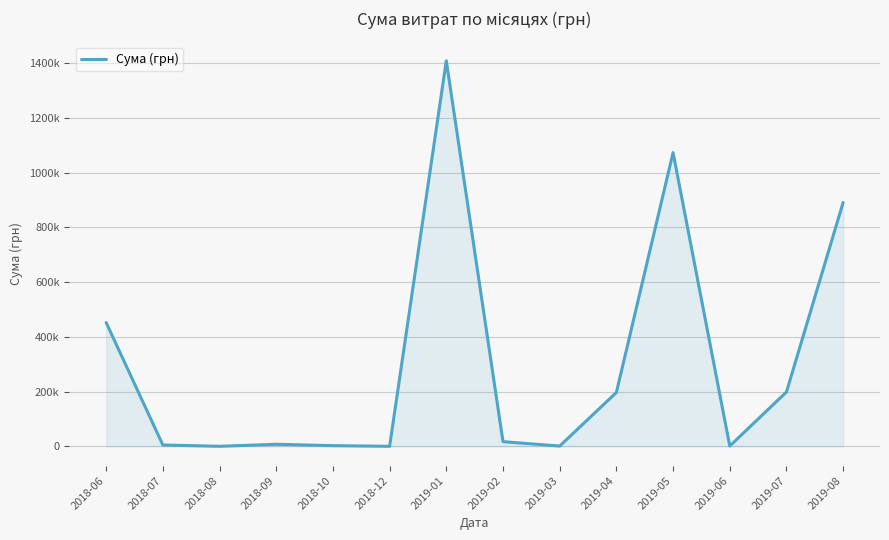

True or false: the data shows 124701.4 at 2019-04.

False